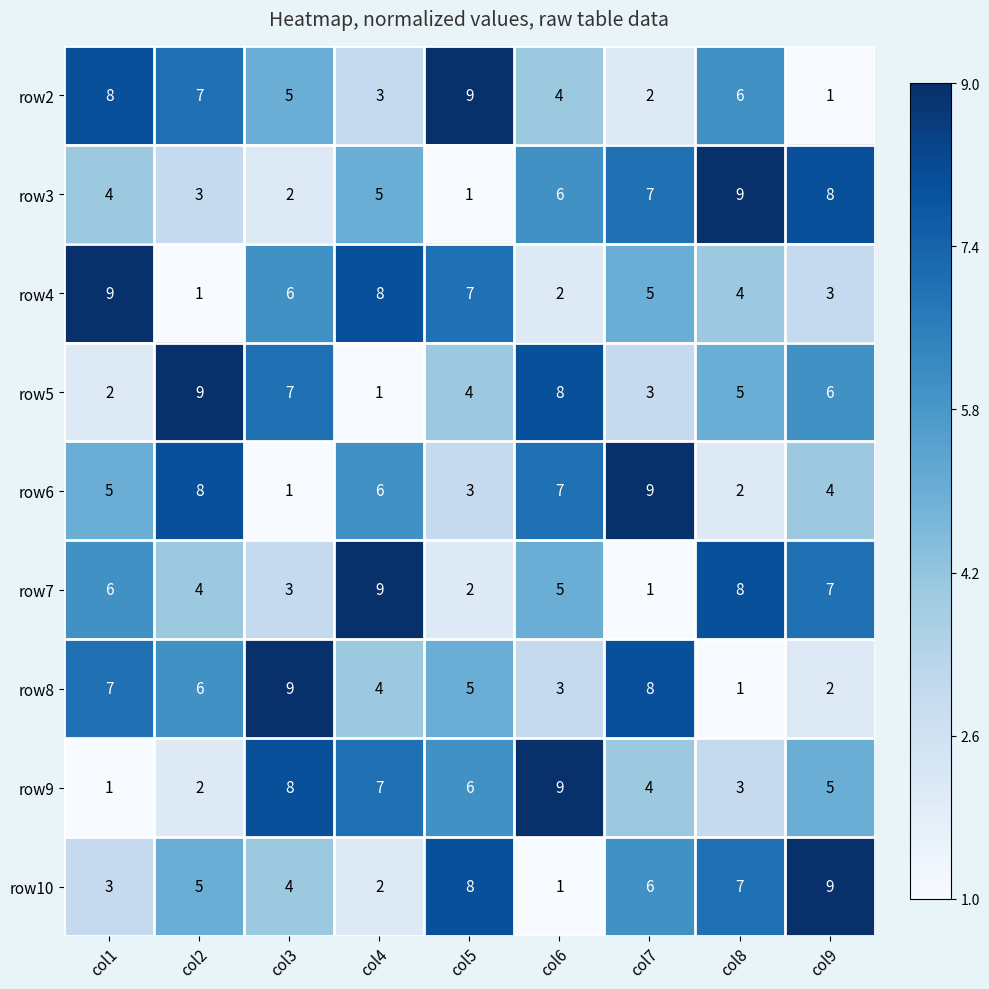

What is the sum of all row5 values?

45